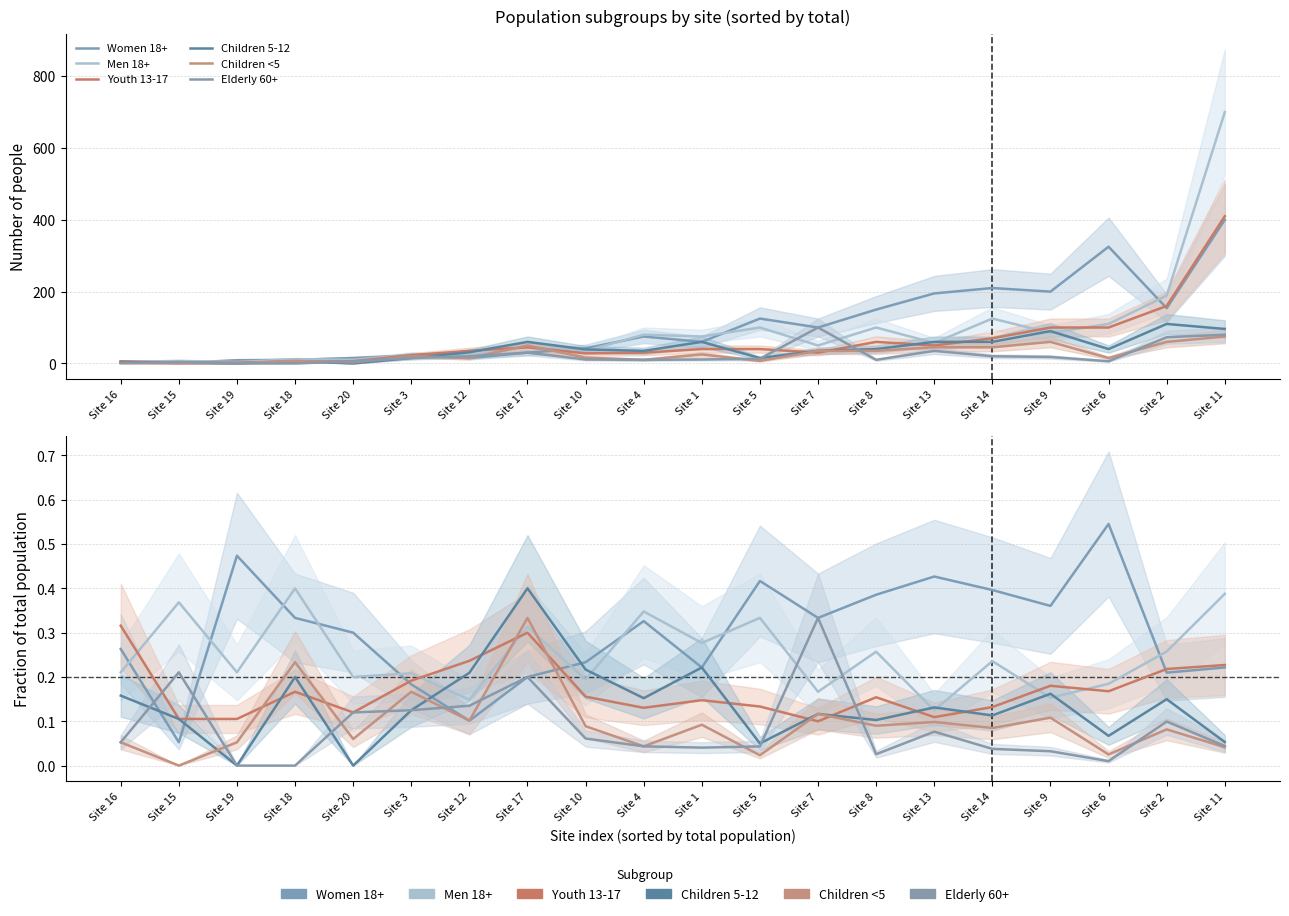

Which has a higher value, Site 10 or Site 19?

Site 19